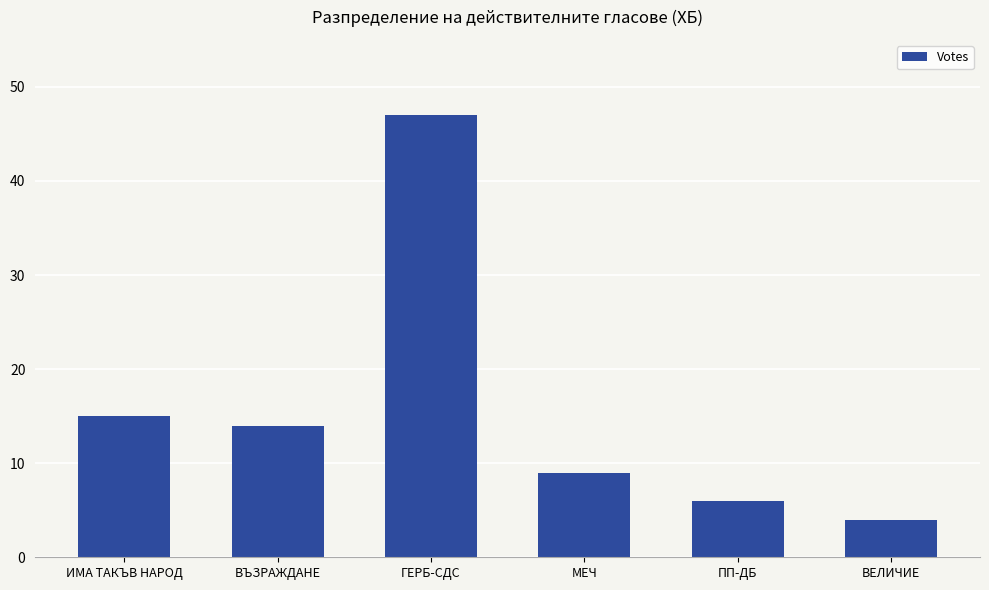

Where is the data nearest to the value 25?

ИМА ТАКЪВ НАРОД